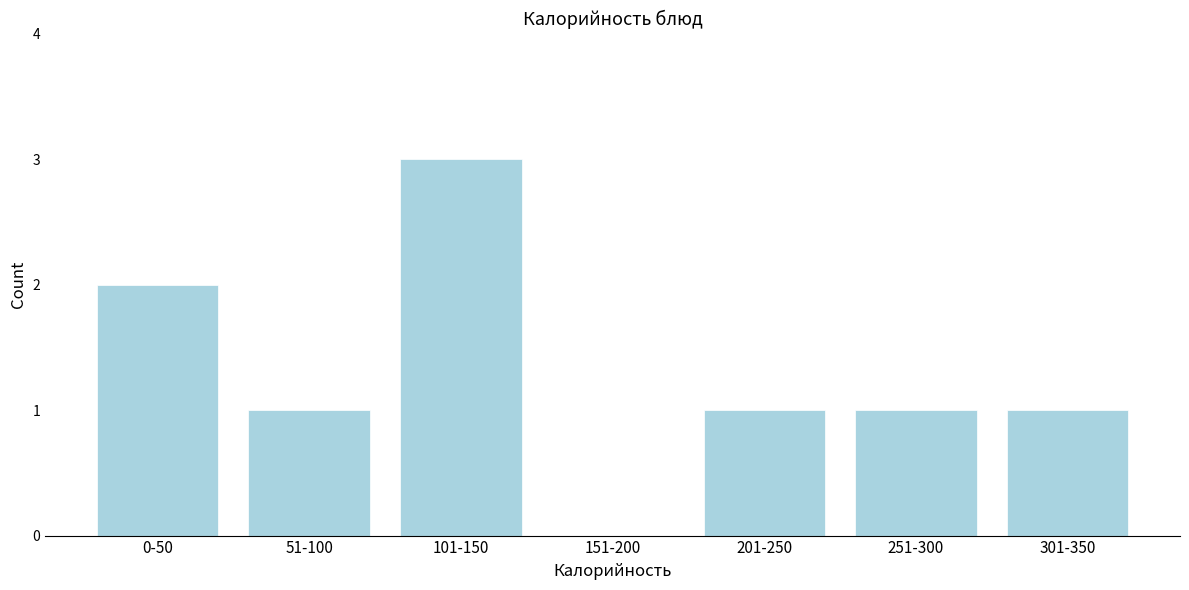

Reading right to left, transcribe all the data shown in this chart.

301-350=1	251-300=1	201-250=1	151-200=0	101-150=3	51-100=1	0-50=2